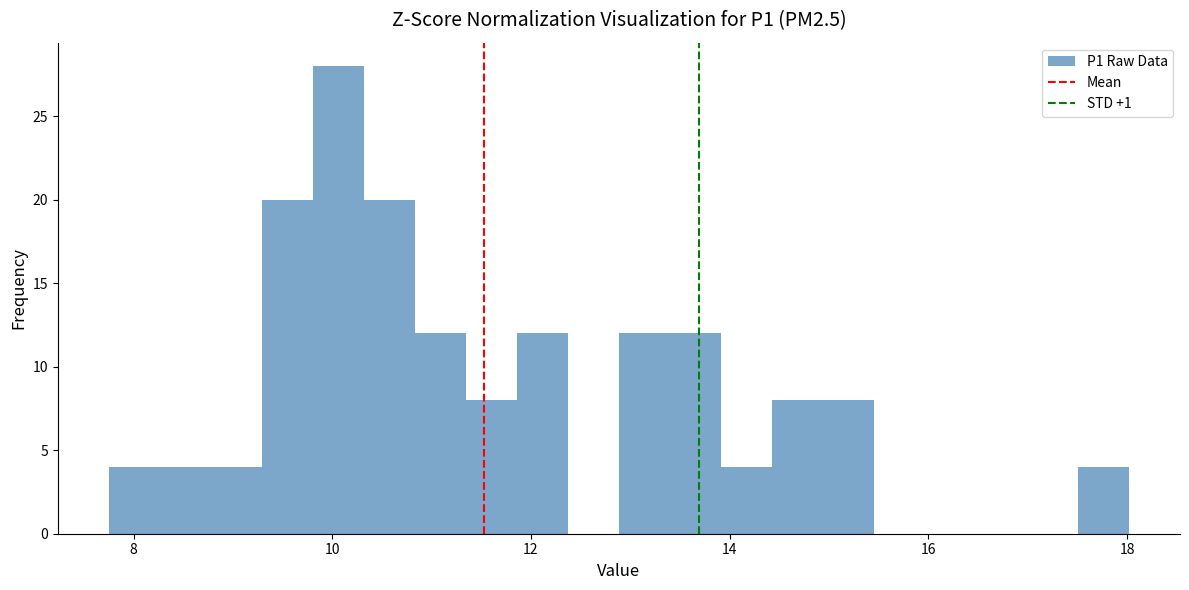

Around what value on the x-axis is the tallest bar? Give the approximate position of its centre, as read against the axis.

10.0